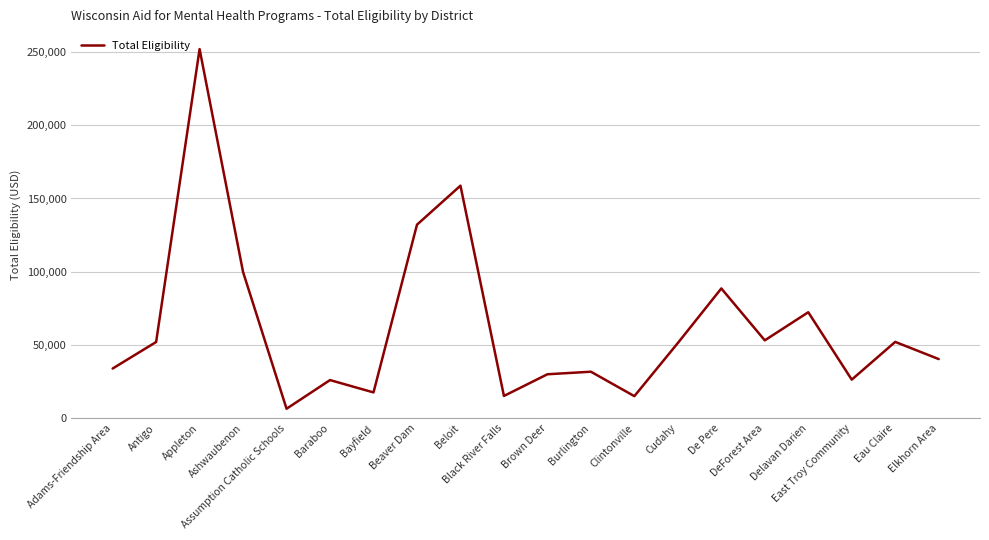

What is the difference between the maximum and minimum values?

245449